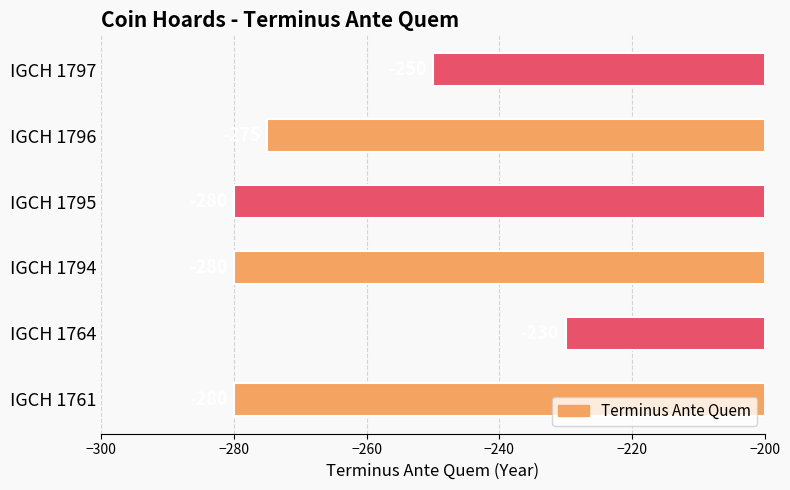

How many bars are there in total?

6